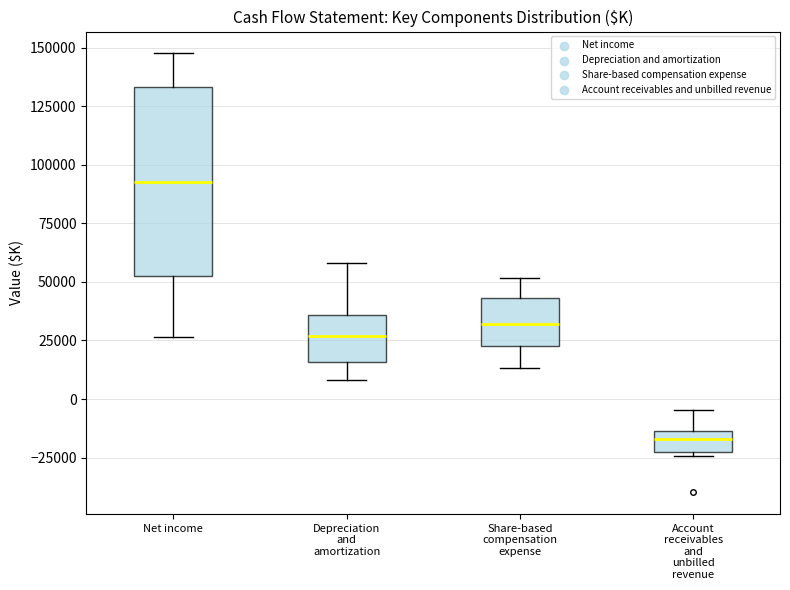

Reading left to right, transcribe this box plot: for each box, give where its median line is, the range the box spans, and where its two whiskers end, as read against the y-axis. The values are not printed on the chart, so give them approximately, as read against the axis.

Net income: median 95000, box 55000 to 135000, whiskers 25000 to 145000
Depreciation and amortization: median 25000, box 15000 to 35000, whiskers 10000 to 60000
Share-based compensation expense: median 30000, box 20000 to 45000, whiskers 15000 to 50000
Account receivables and unbilled revenue: median -15000 (inside the box), box -25000 to -15000, whiskers -25000 (just below the box's lower edge) to -5000